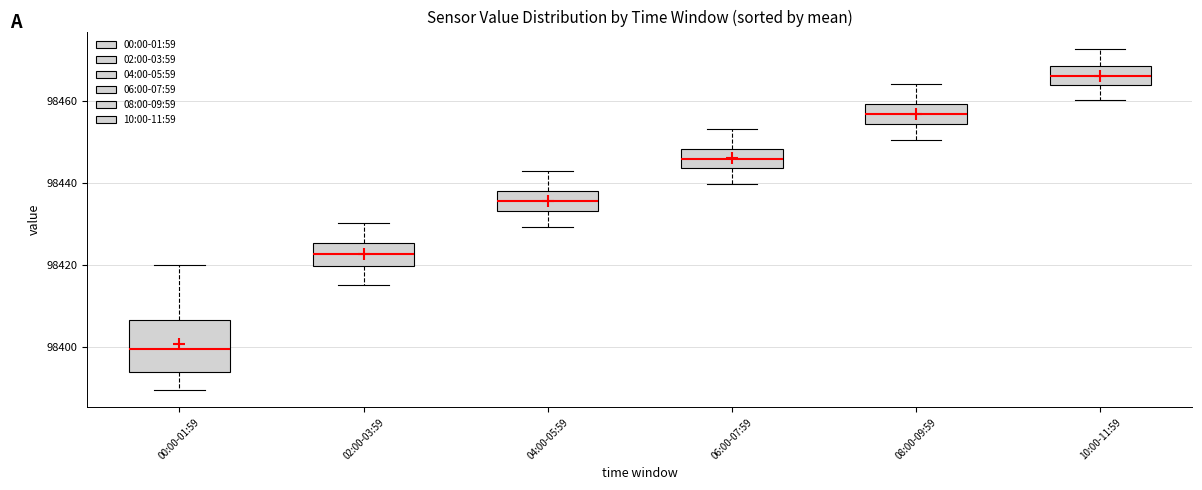

Which box is the tallest, from its lower edge to its upper edge?

00:00-01:59